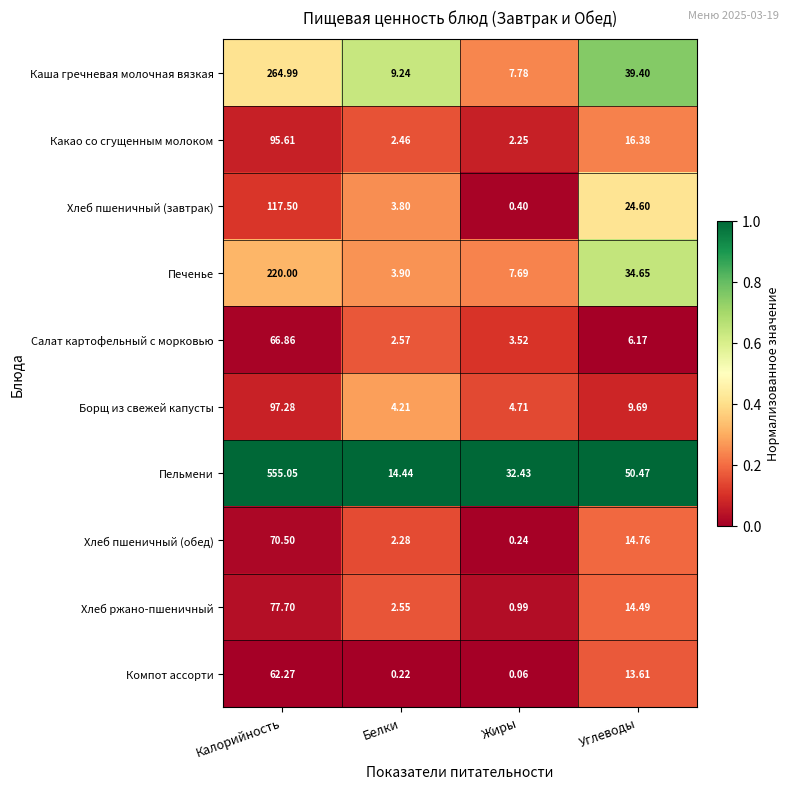

At Углеводы, list the series in order from smallest to largest.

Салат картофельный с морковью, Борщ из свежей капусты, Компот ассорти, Хлеб ржано-пшеничный, Хлеб пшеничный (обед), Какао со сгущенным молоком, Хлеб пшеничный (завтрак), Печенье, Каша гречневая молочная вязкая, Пельмени